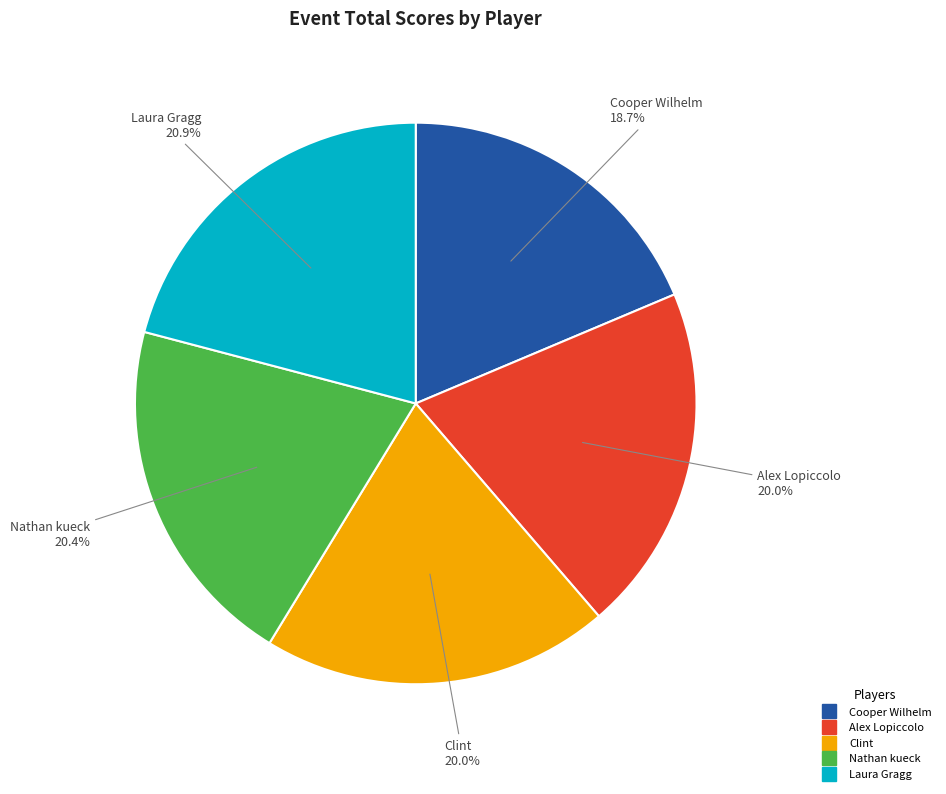

Is Cooper Wilhelm the majority of the pie?

No